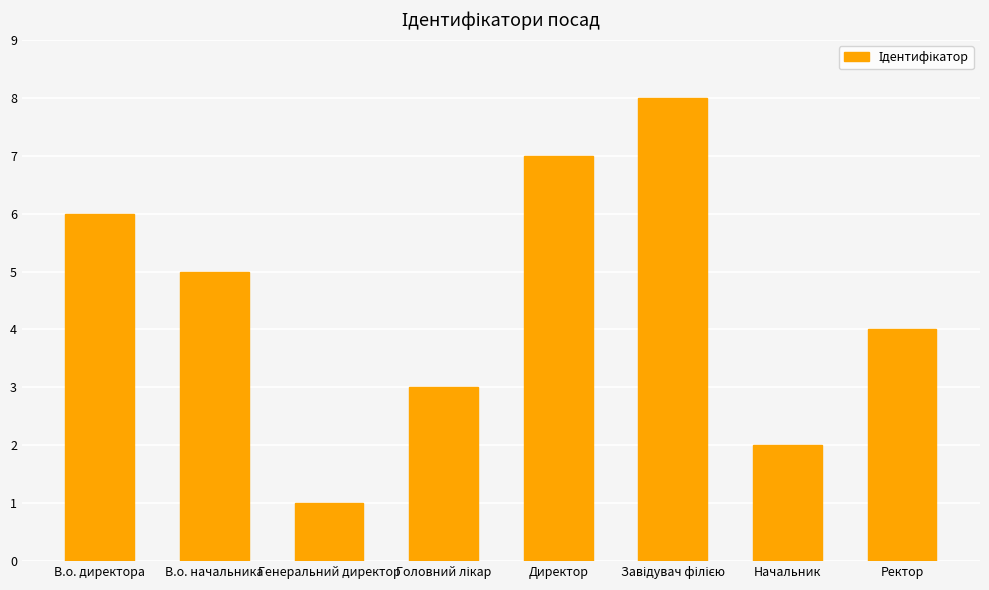

Read the value at Директор.

7